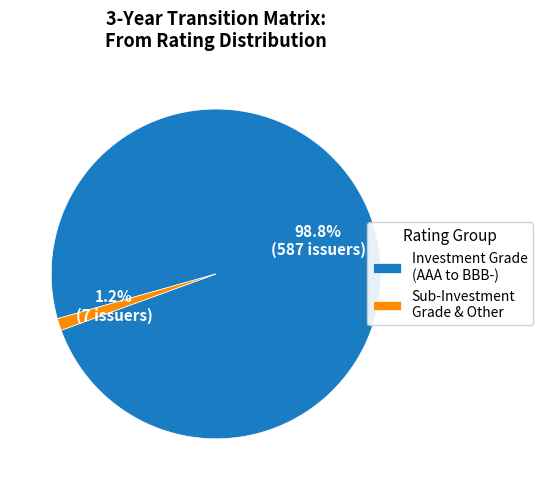

To the nearest percent, what is the average slice percentage?

50%